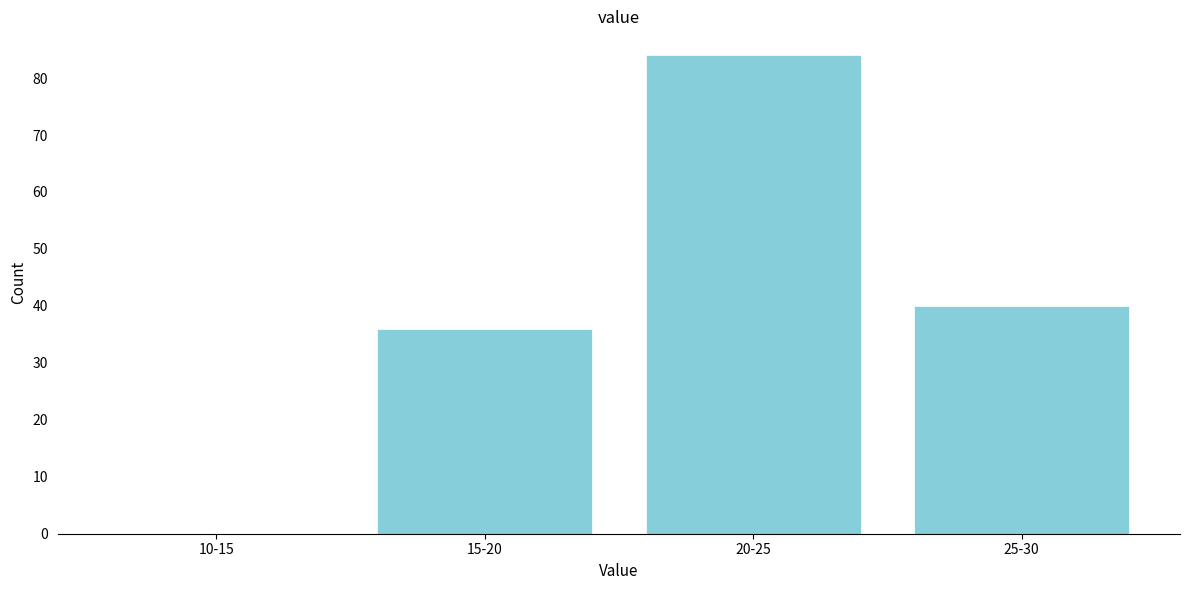

Reading left to right, what are all the values shown in this chart?

10-15=0	15-20=36	20-25=84	25-30=40